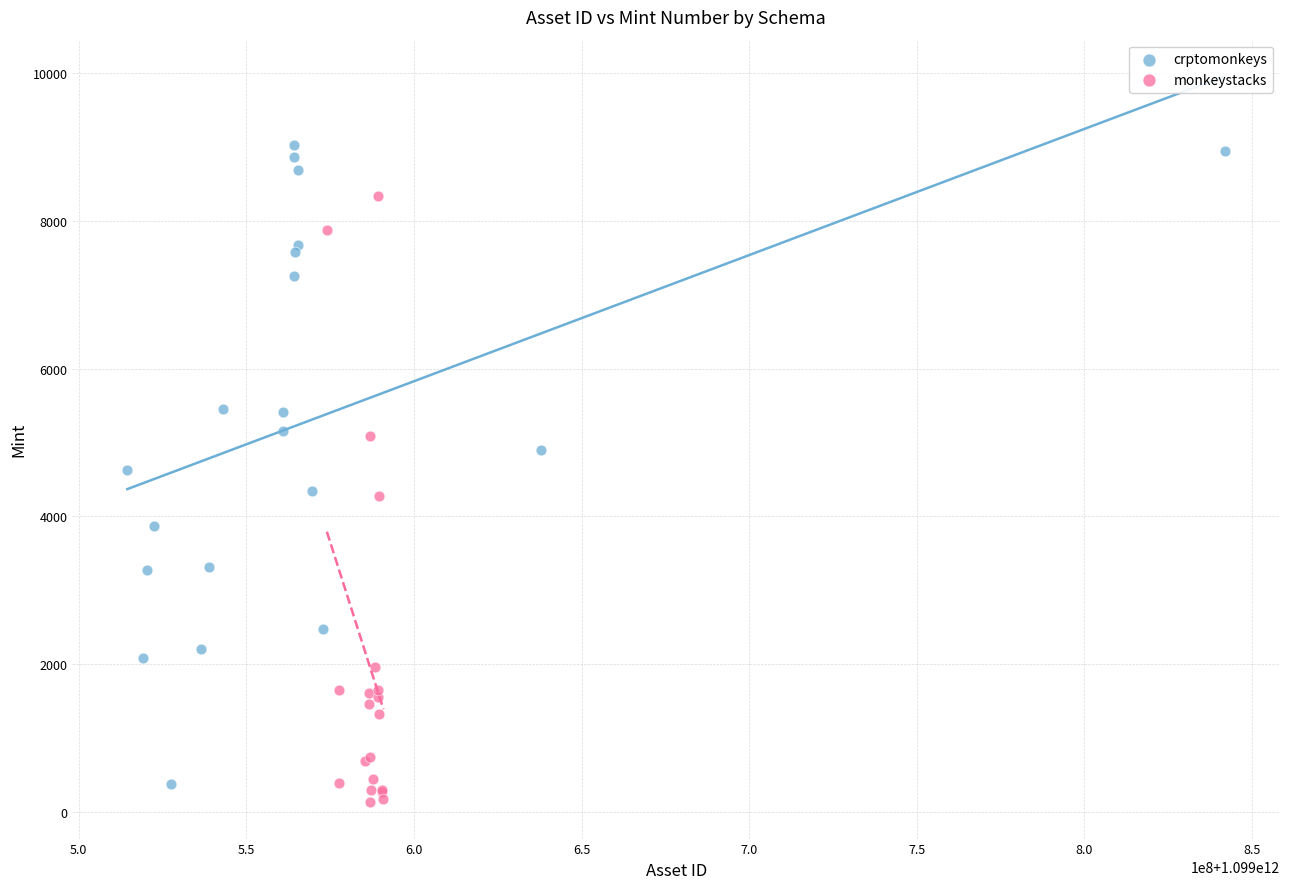

Which series contains the highest Y value?

crptomonkeys